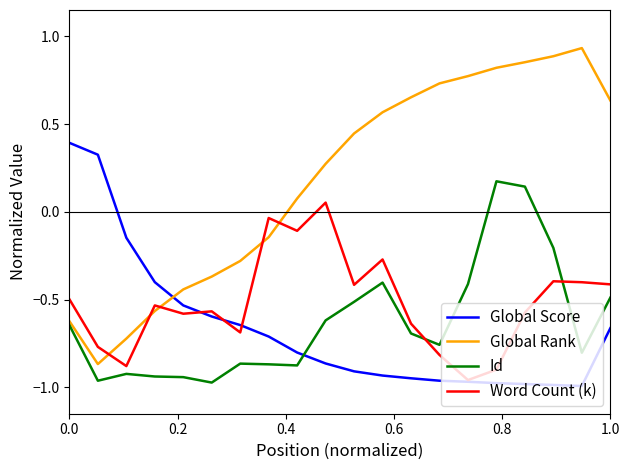

True or false: Global Rank and Id cross at least once.

False